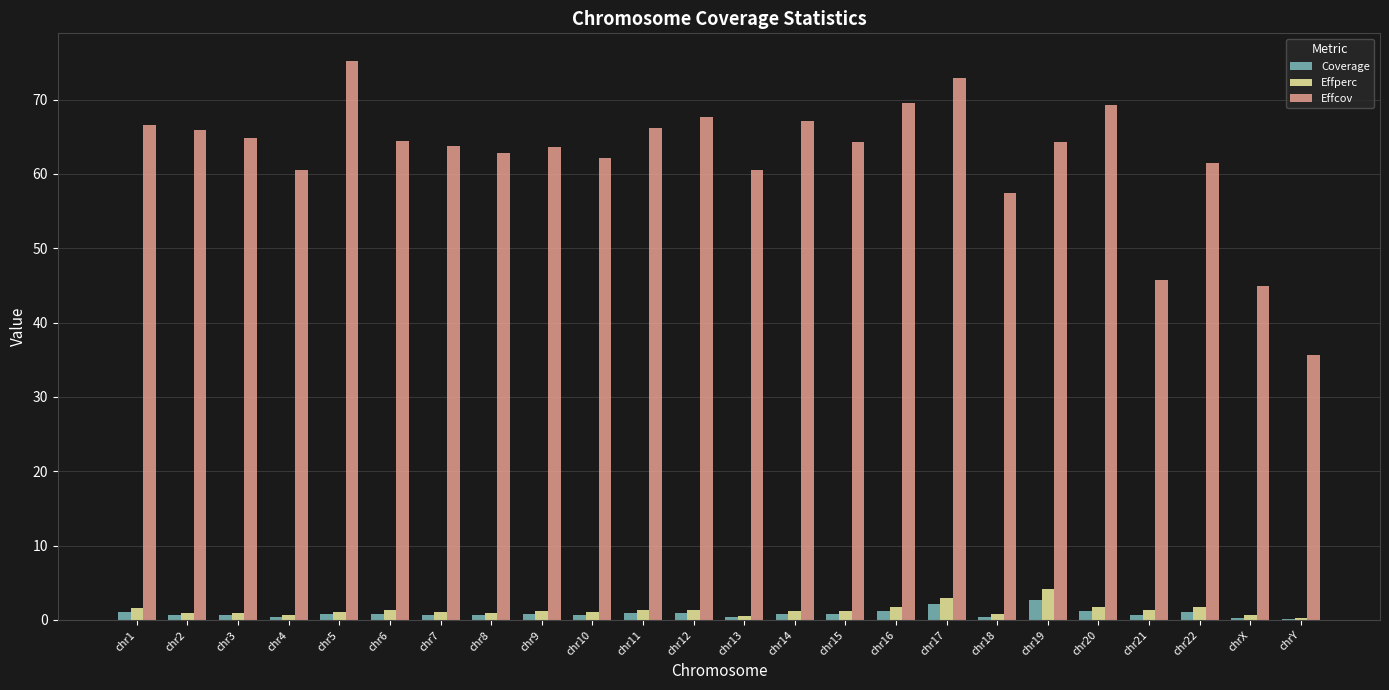

What is the greatest value displayed?

75.2